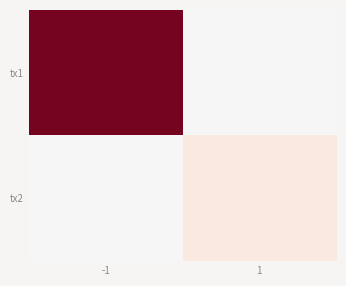

Reading left to right, list all the values displayed in this chart.

tx1: -1=105	1=0
tx2: -1=0	1=11